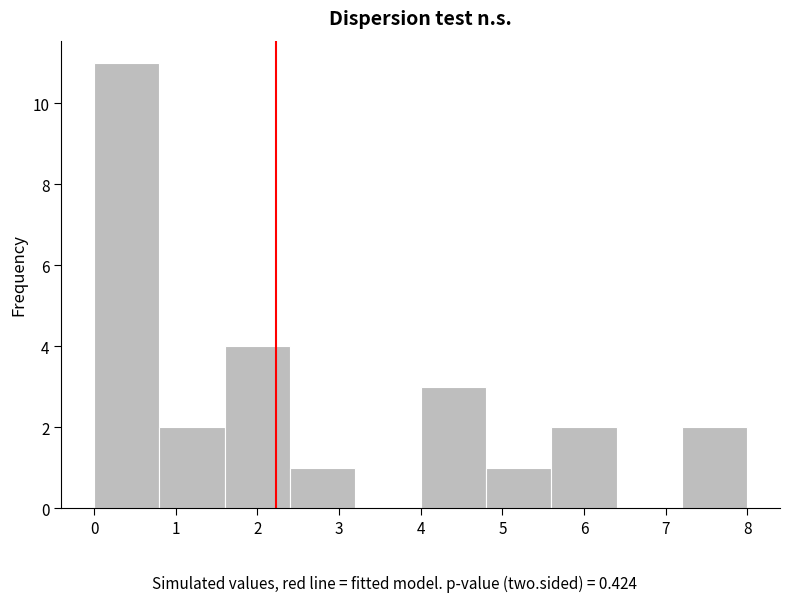

Which range on the x-axis has the tallest bar?

0.0 to 0.8